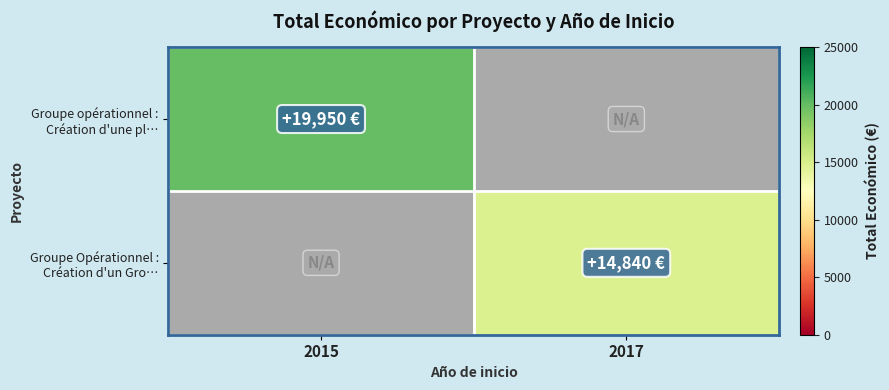

How many data points does each series have?

2